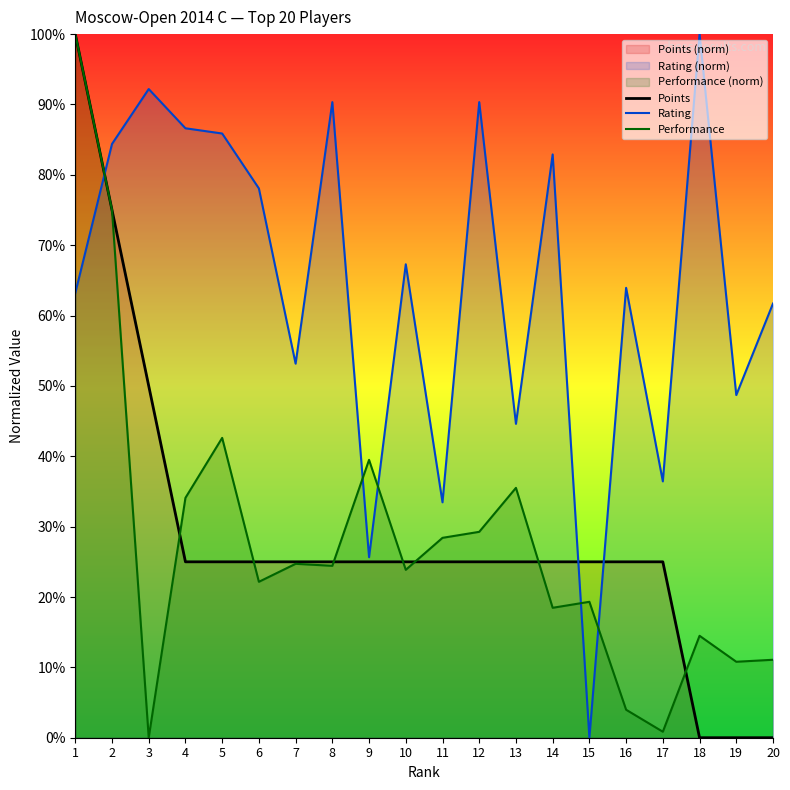

Rank the series by their maximum value, from highest to lowest.

Points, Rating, Performance